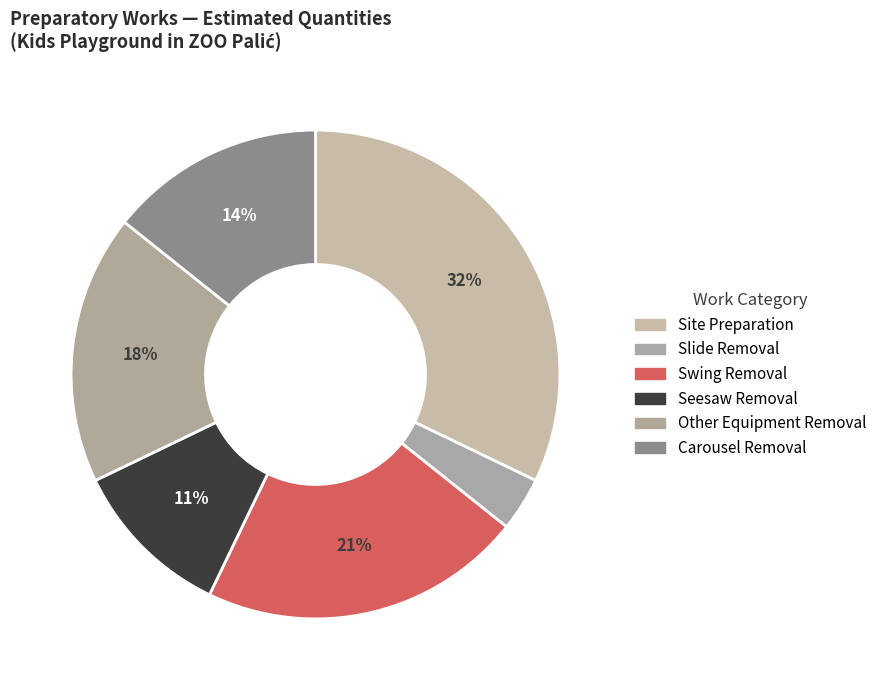

Count the number of slices in the pie.

6